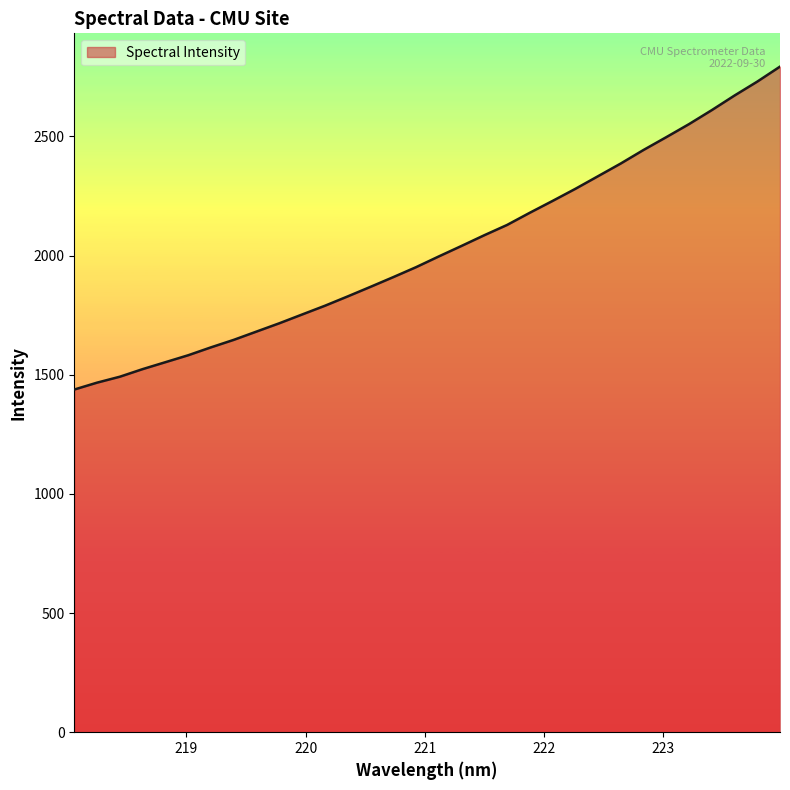

What is the difference between the maximum and minimum values?

1355.0